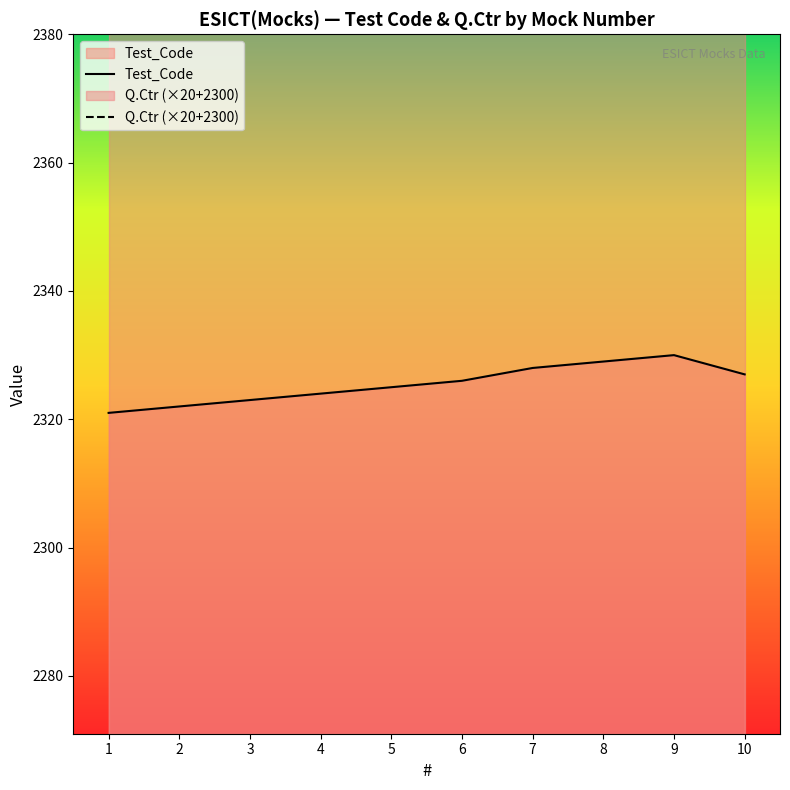

How many data points are above 2326?

4